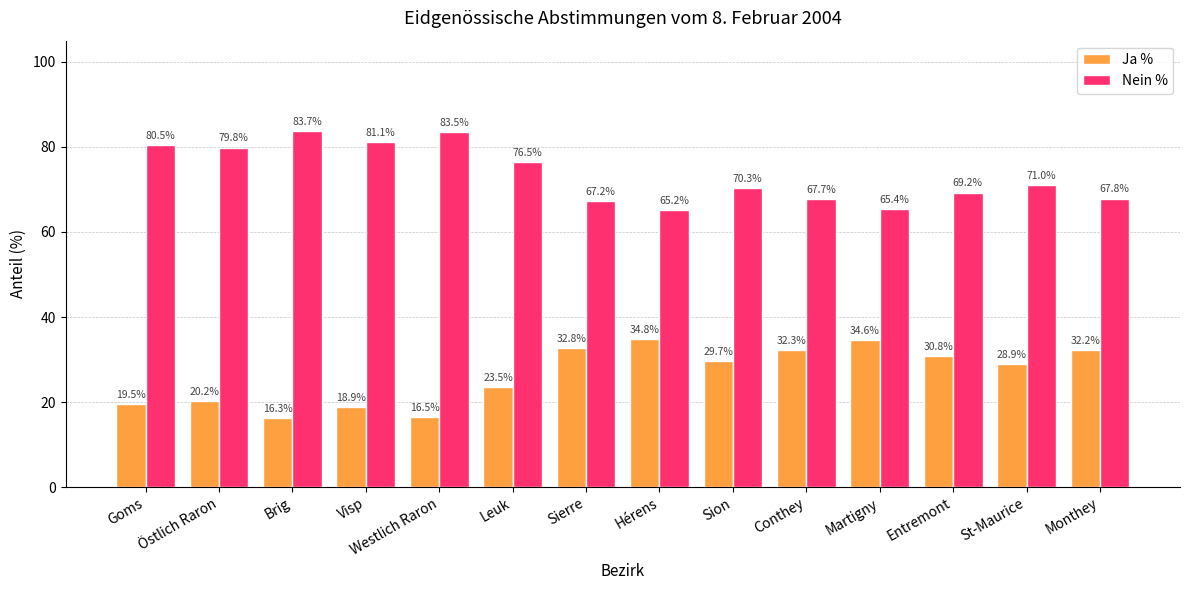

Is the value of Nein % at Hérens greater than the value of Ja % at Goms?

Yes